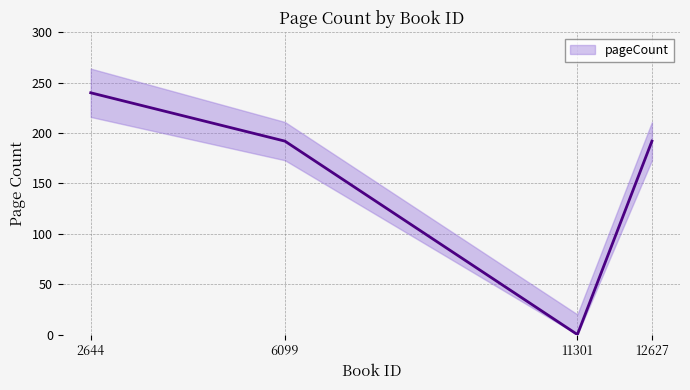

List the labels in order of value, largest first.

2644, 6099, 12627, 11301